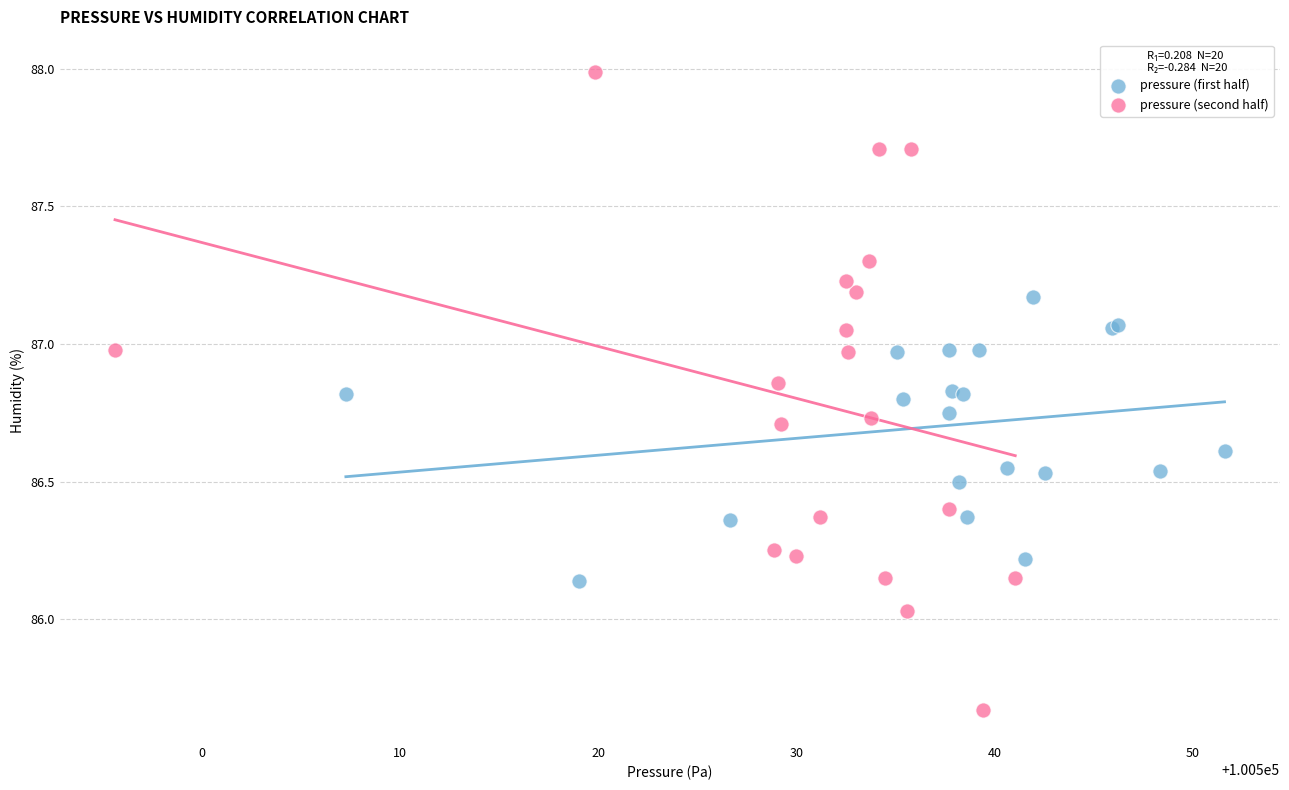

Which series reaches the minimum Y coordinate?

pressure (second half)